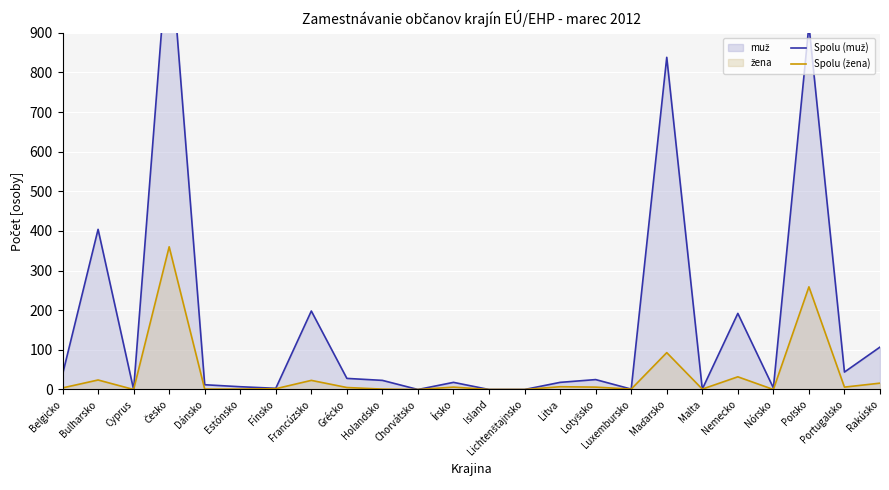

Rank the series by their average value, from lowest to highest.

Spolu (žena), Spolu (muž)